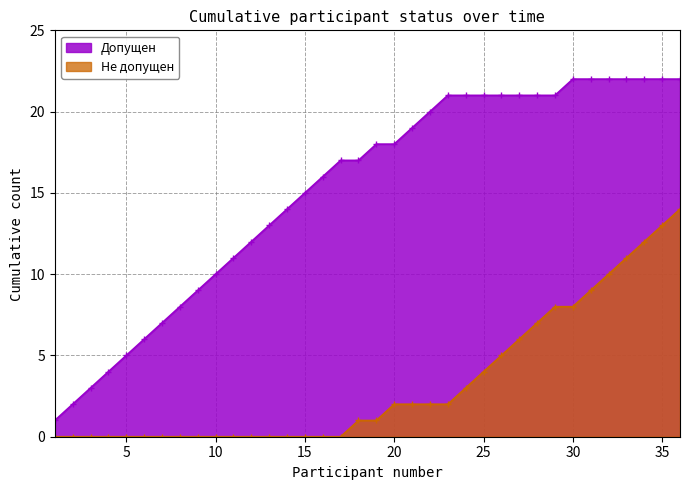

Does the chart have visible grid lines?

Yes